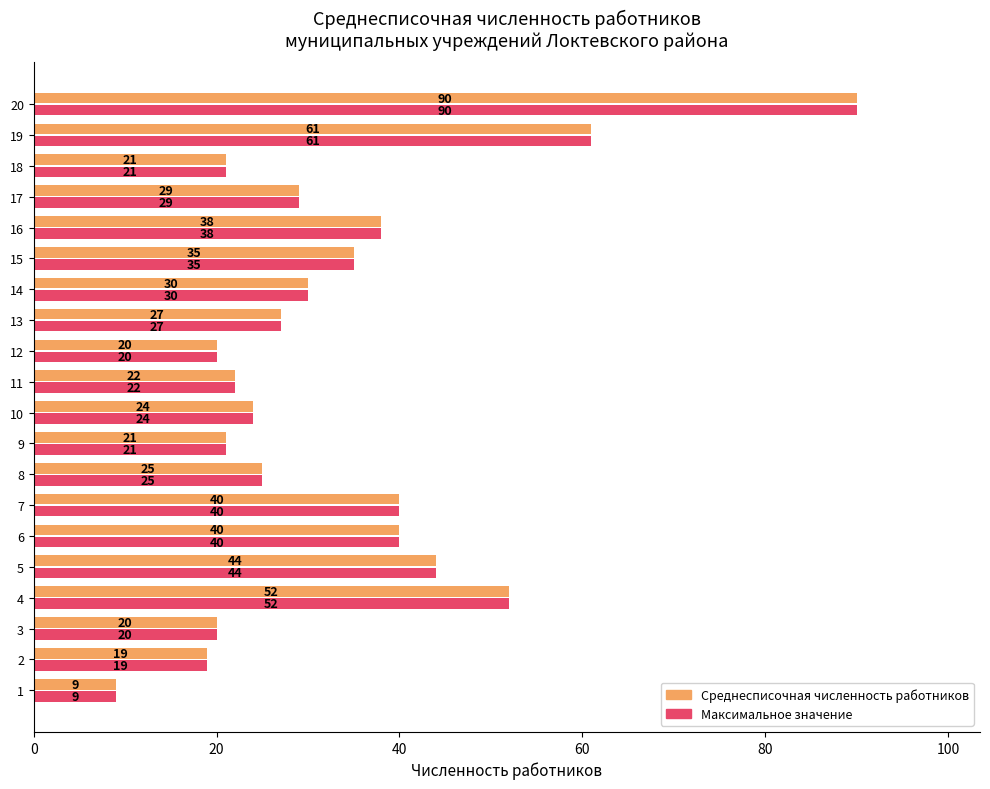

Count the number of data series in this chart.

2